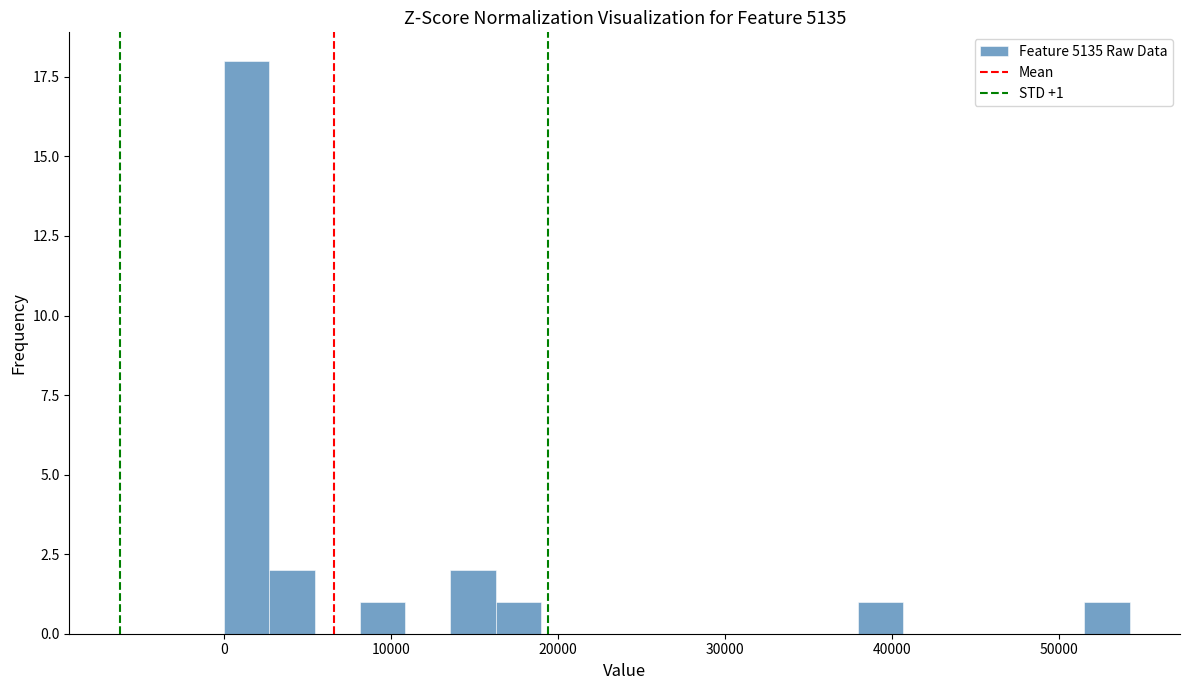

Read against the x-axis, roughly where is the centre of the tallest bar?

1000